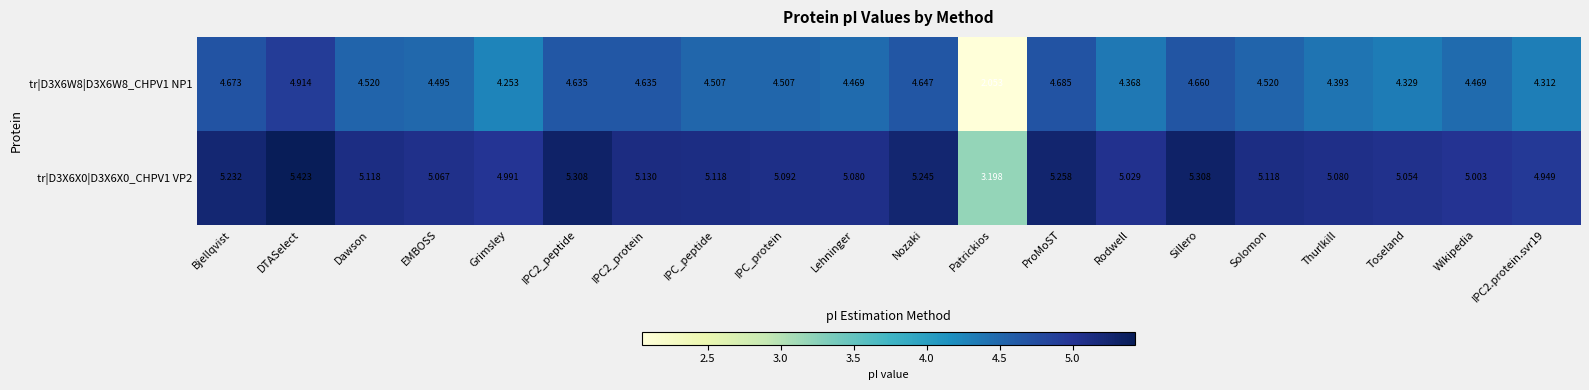

Which series changed the most between DTASelect and Patrickios?

tr|D3X6W8|D3X6W8_CHPV1 NP1